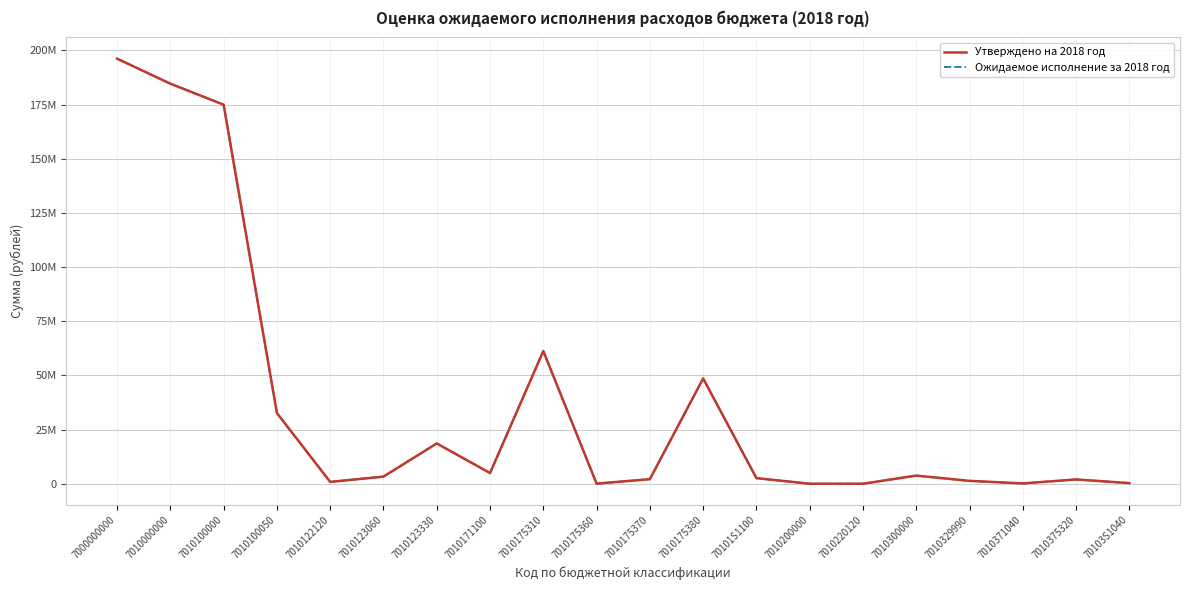

At which category does the chart reach its peak across all series?

7000000000